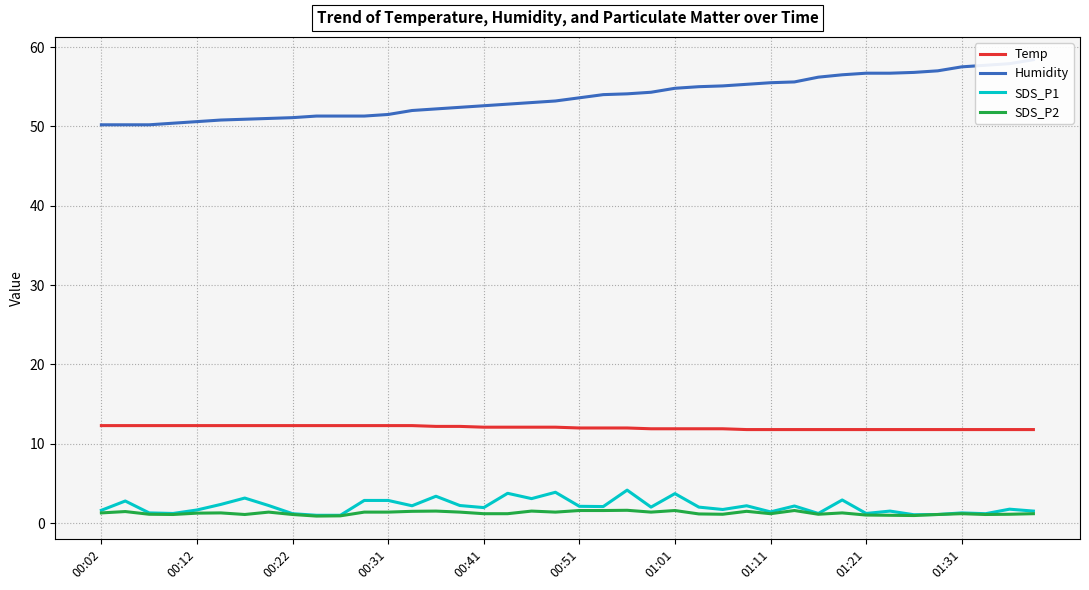

True or false: SDS_P1 and Temp cross at least once.

False